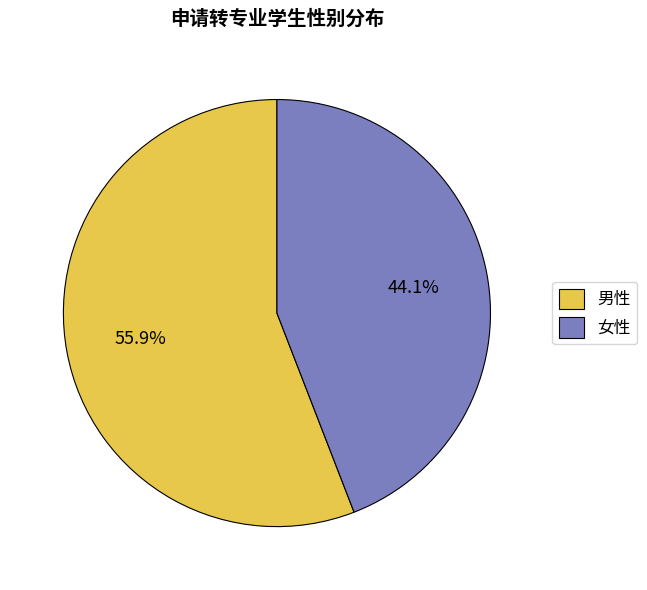

To the nearest percent, what is the combined percentage of 男性 and 女性?

100%